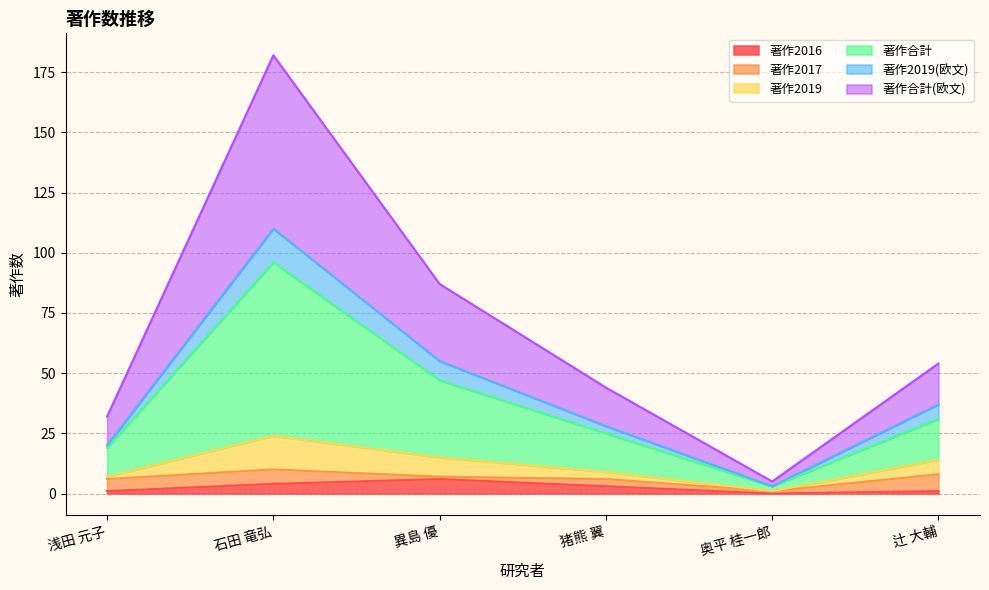

Rank the categories by 著作2016 value from lowest to highest.

奥平 桂一郎, 浅田 元子, 辻 大輔, 猪熊 翼, 石田 竜弘, 異島 優